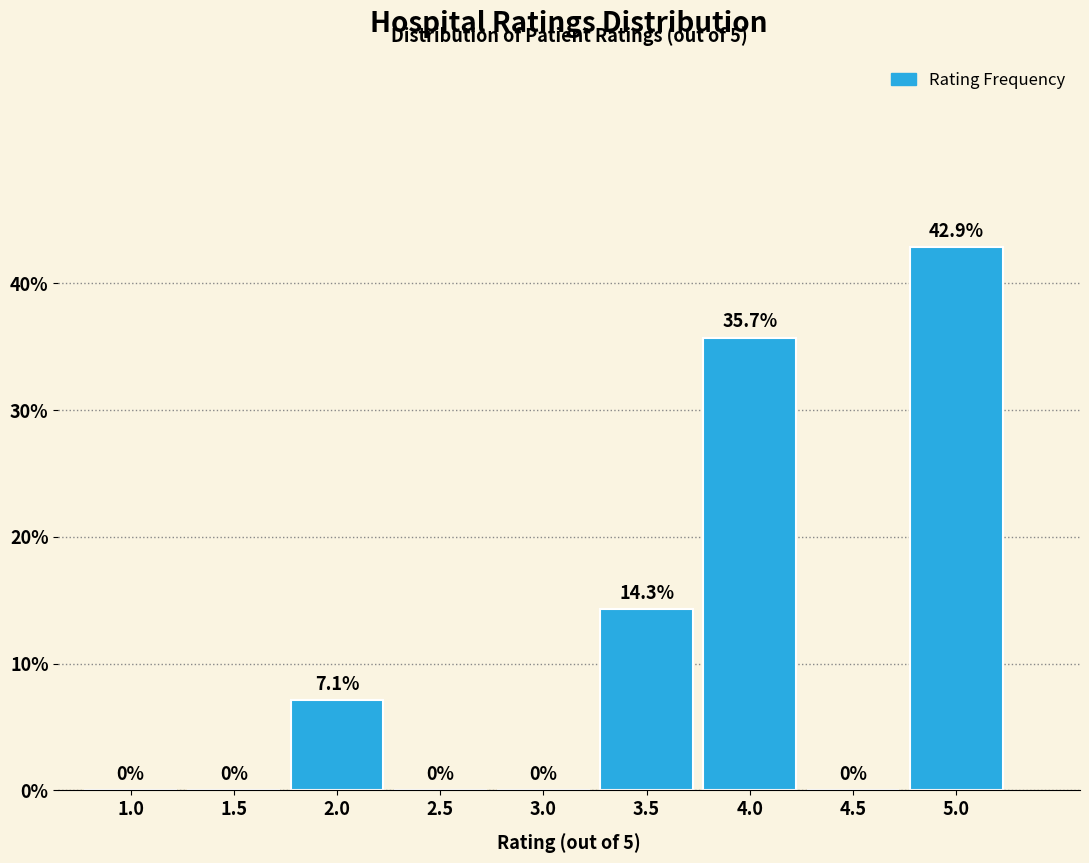

Reading right to left, list all the values displayed in this chart.

5.0=42.9	4.5=0.0	4.0=35.7	3.5=14.3	3.0=0.0	2.5=0.0	2.0=7.1	1.5=0.0	1.0=0.0